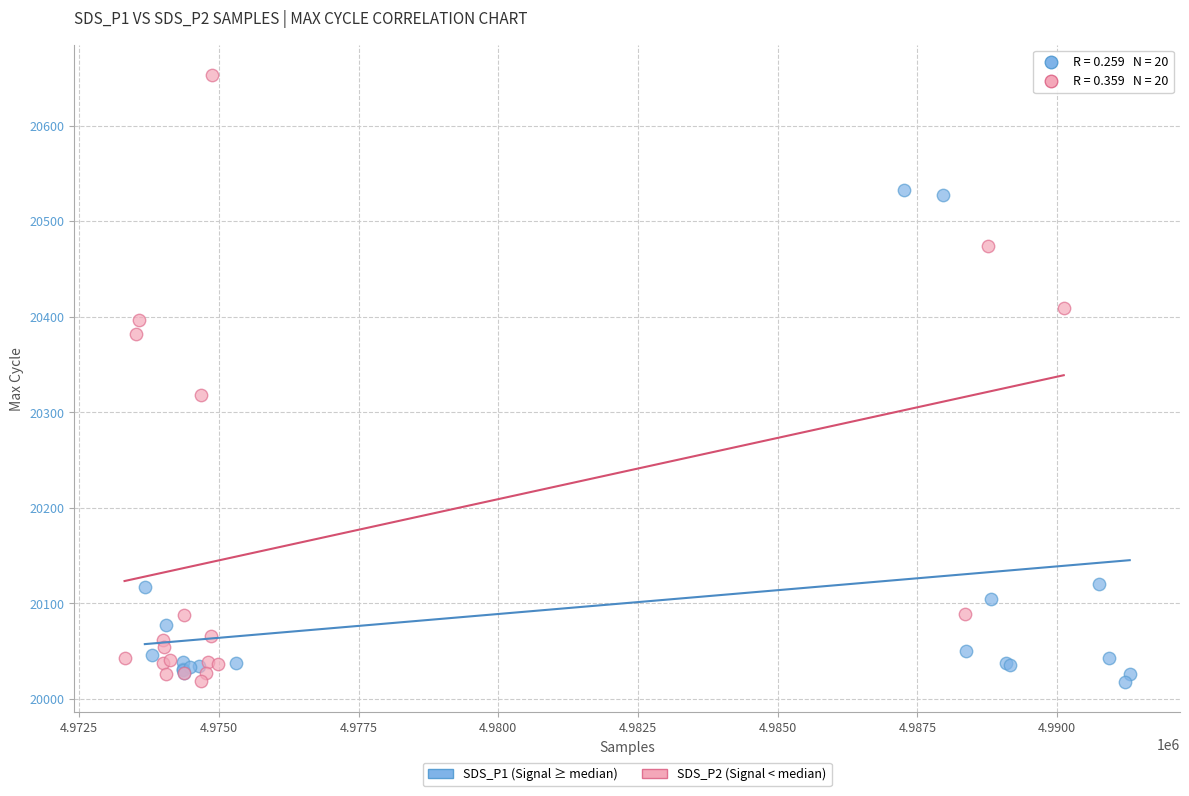

What are all the series names shown in the legend?

SDS_P1 (Signal ≥ median), SDS_P2 (Signal < median)